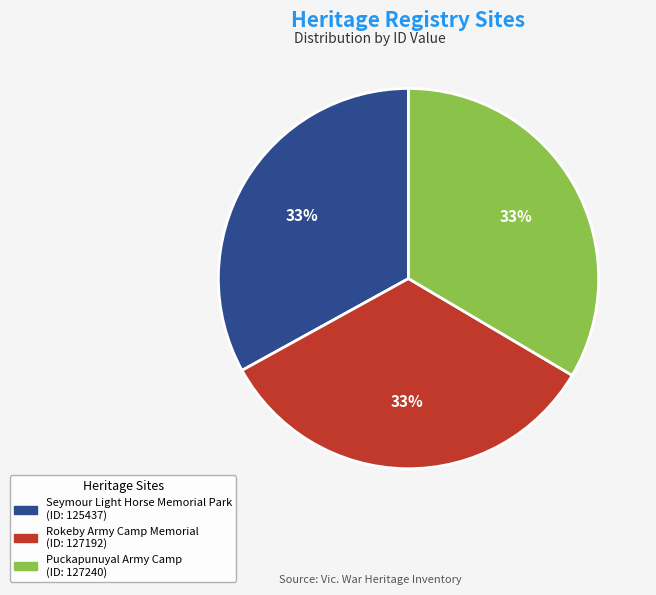

How many segments does this pie chart have?

3